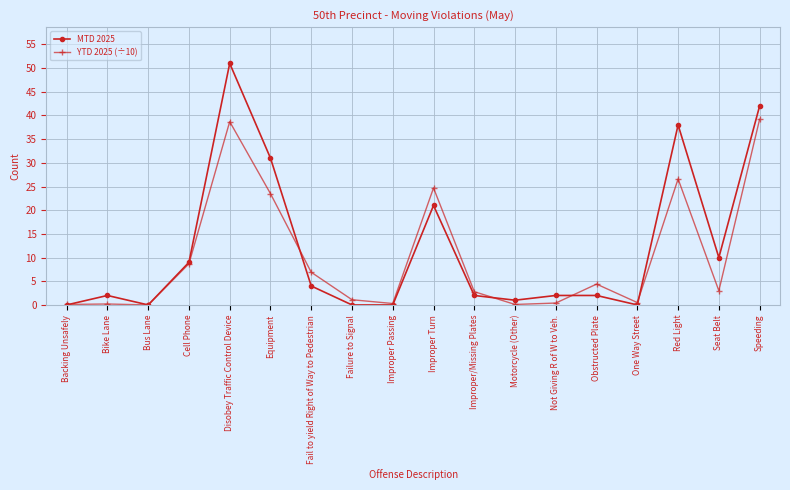

Where is the first local maximum for MTD 2025?

Bike Lane